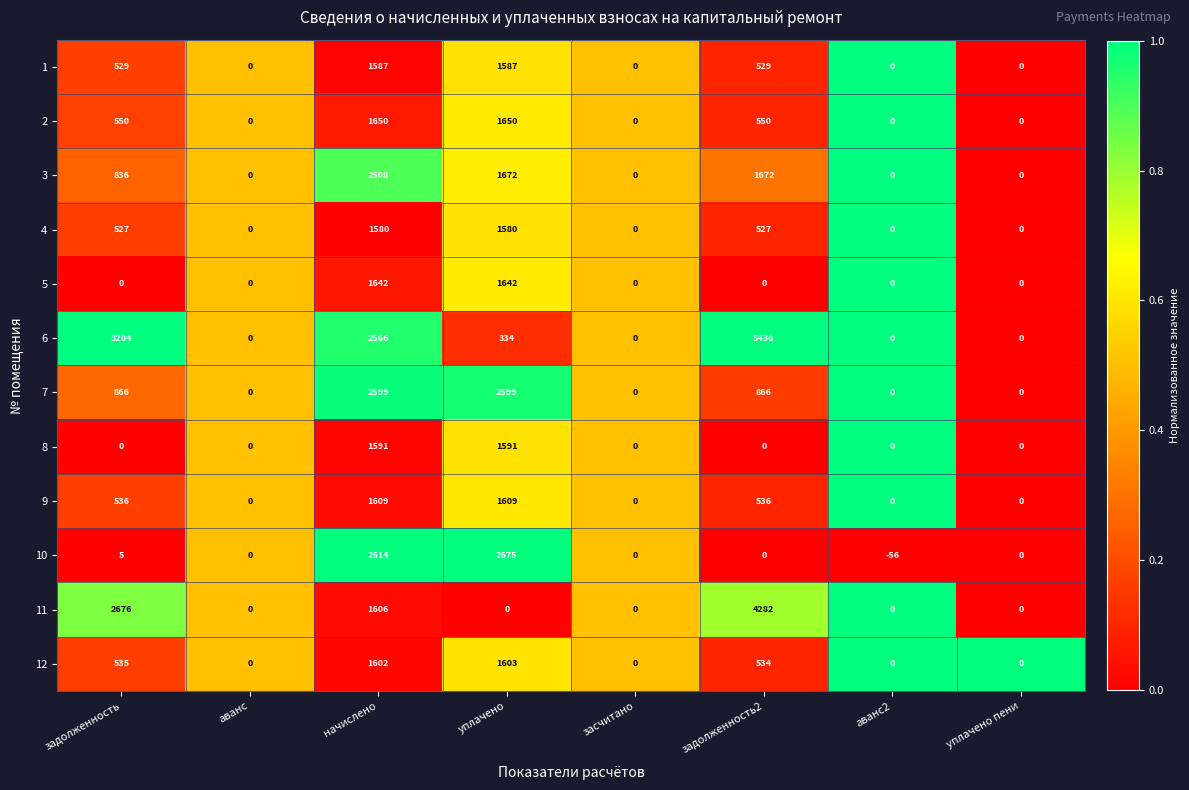

What is the sum of the 2 values at аванс and задолженность?

550